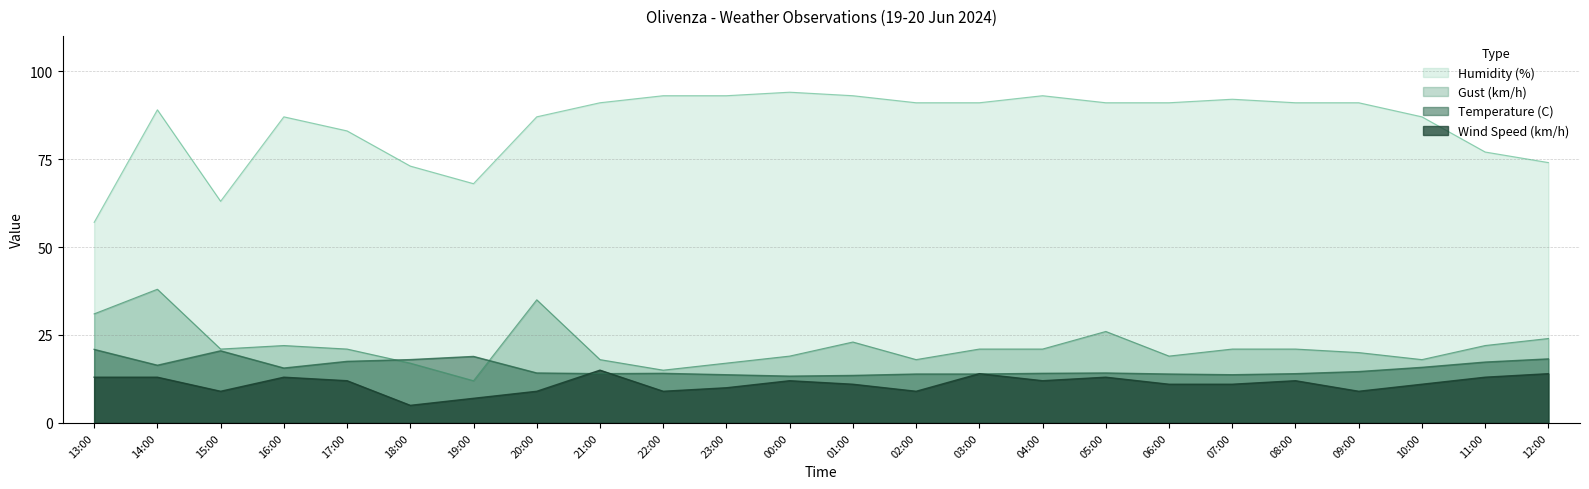

How many data points in Wind Speed (km/h) are above 12?

8